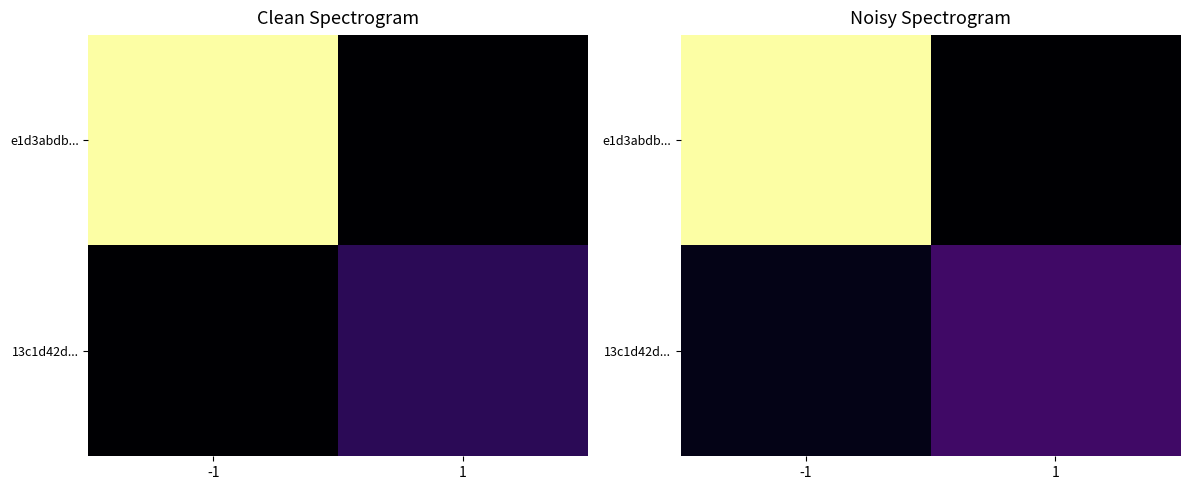

Which series has the largest range (max minus min)?

e1d3abdb...